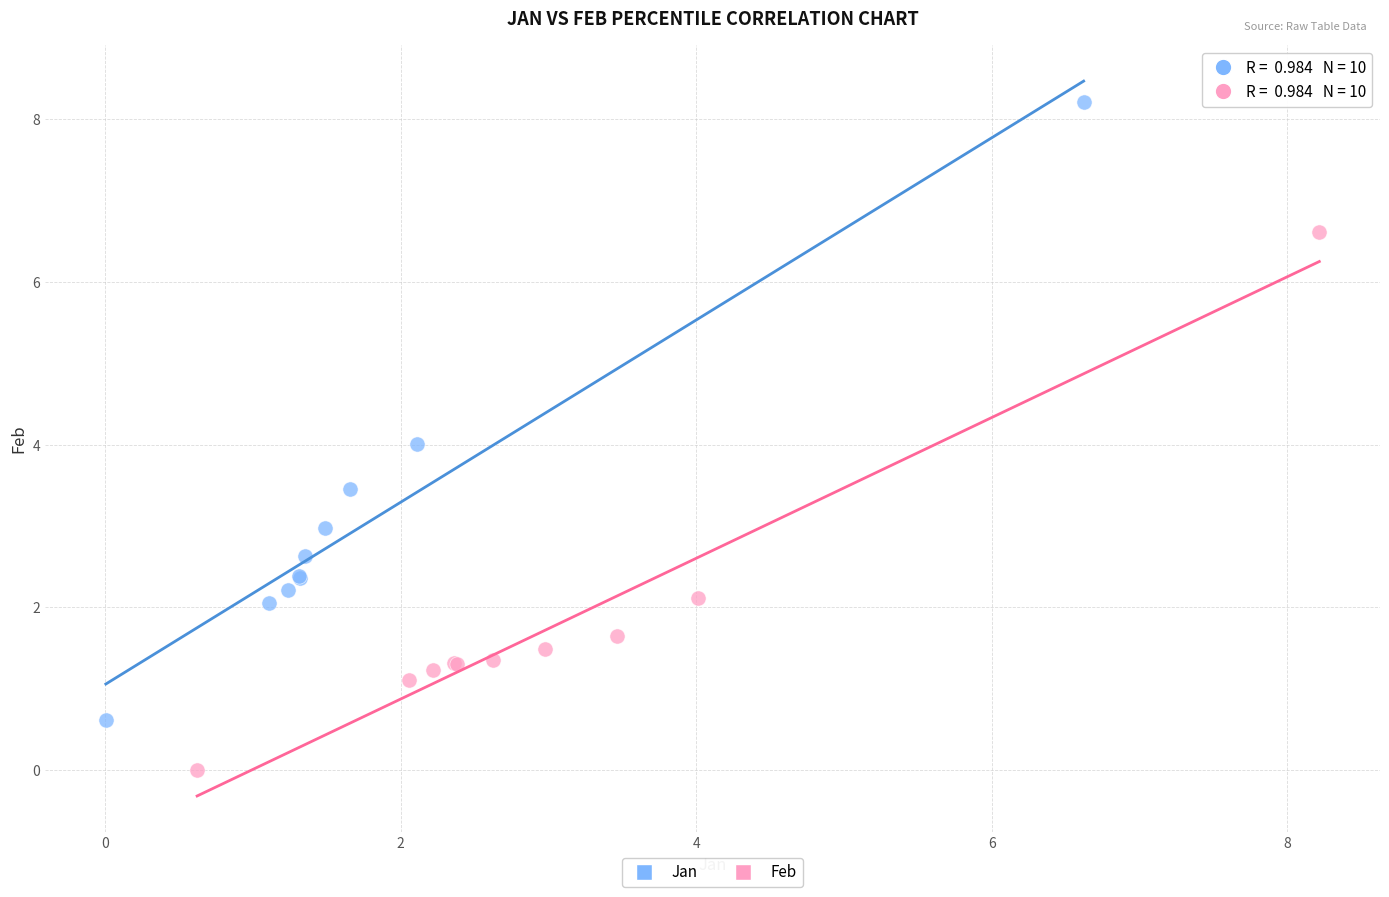

What are all the series names shown in the legend?

Jan, Feb